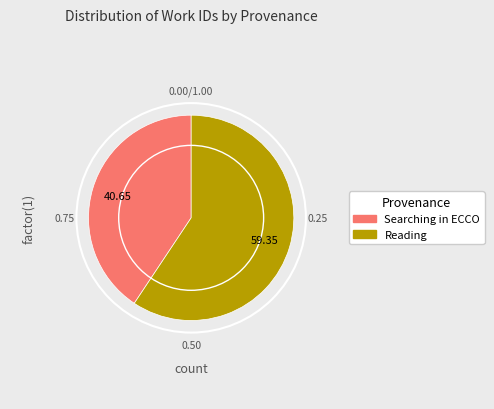

Is there any slice that represents more than half of the pie?

Yes